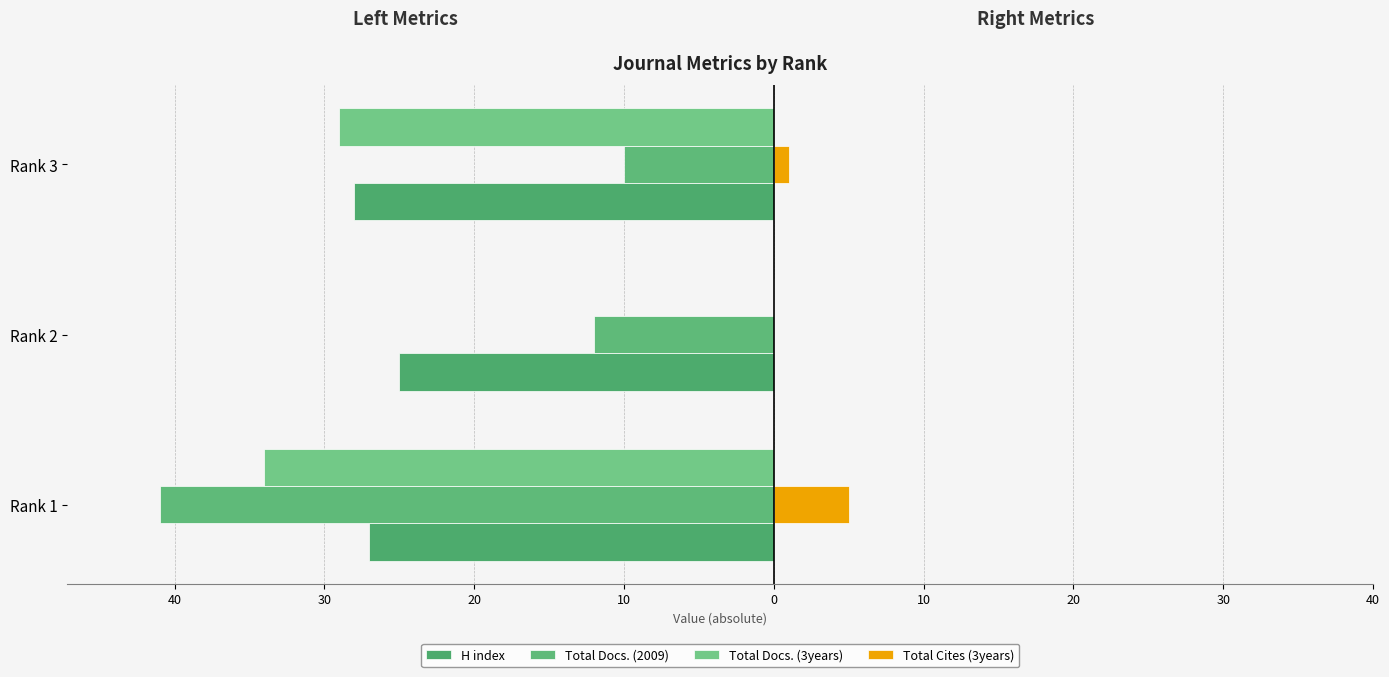

Which series has the largest range (max minus min)?

Total Docs. (3years)